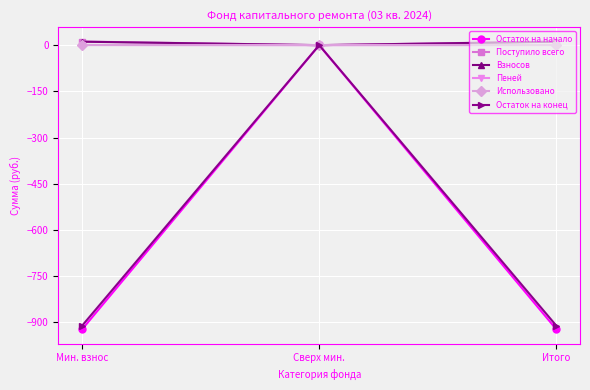

True or false: Остаток на начало has a value of -475.2 at Сверх мин..

False